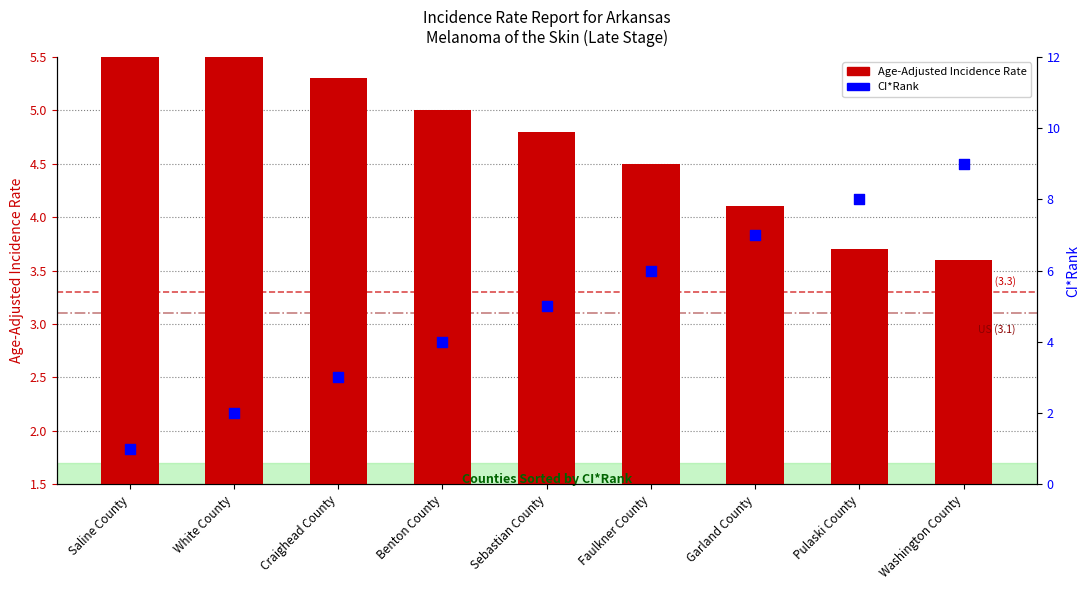

Which series has the largest total across all categories?

CI*Rank